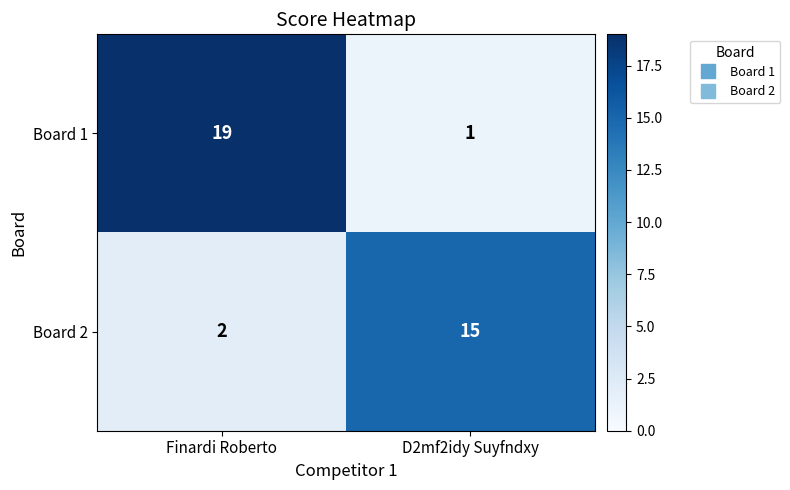

Reading left to right, transcribe all the data shown in this chart.

Board 1: 19	1
Board 2: 2	15